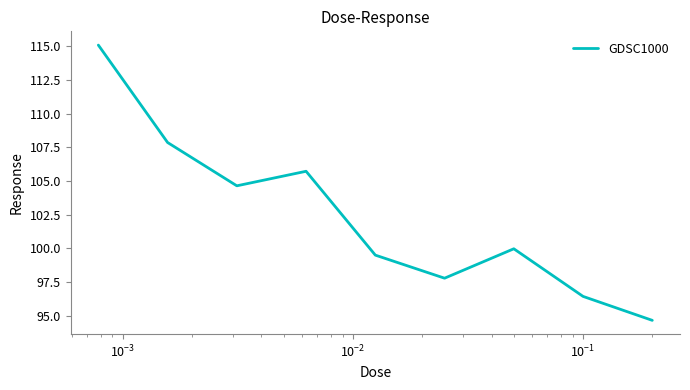

How many interior local valleys (lower than both neighbors) does the data have?

2